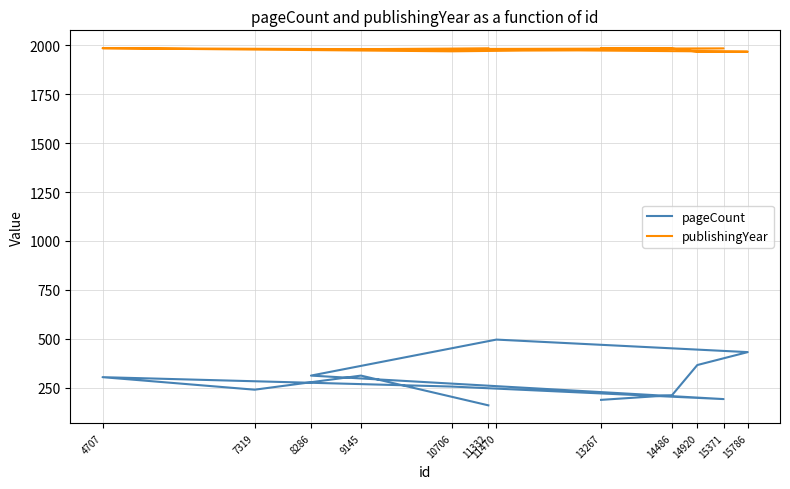

The value of pageCount at 13267 is 256. True or false?

False